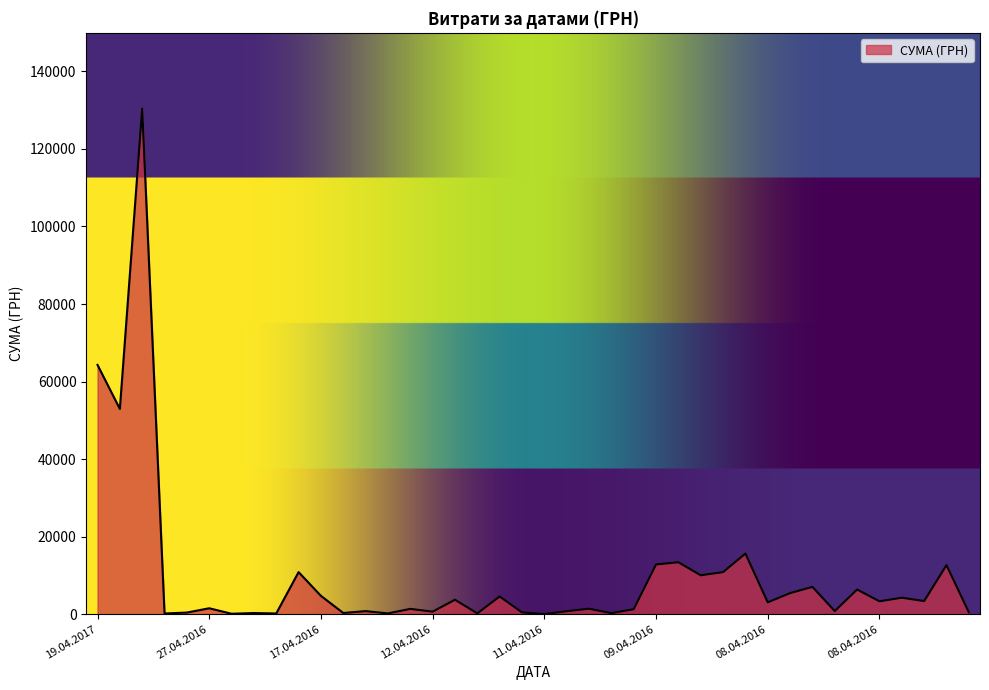

Does the chart have visible grid lines?

No